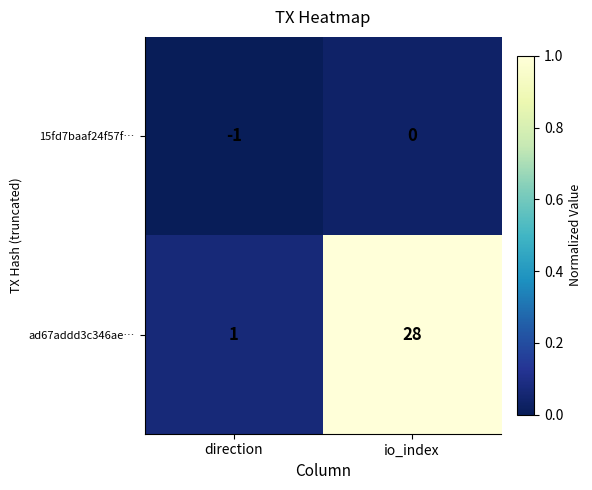

Which series has the largest total across all categories?

ad67addd3c346ae…